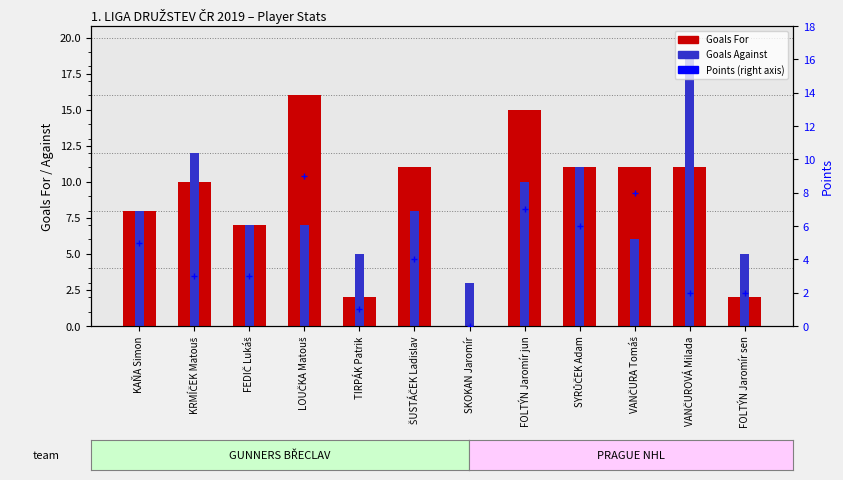

What is the spread (max minus min) of values at SKOKAN Jaromír?

3